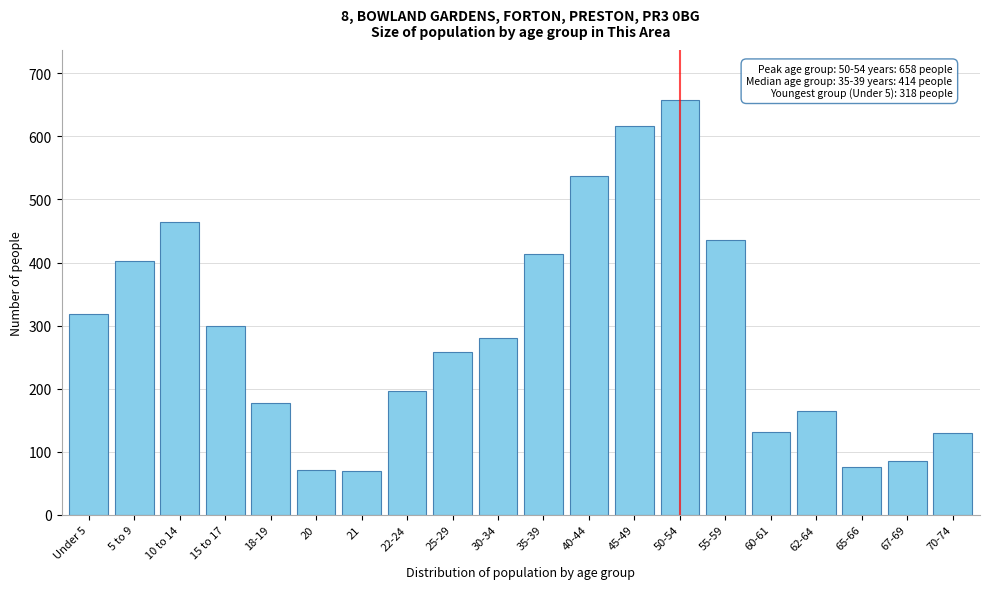

What is the change in value from 18-19 to 30-34?

+103